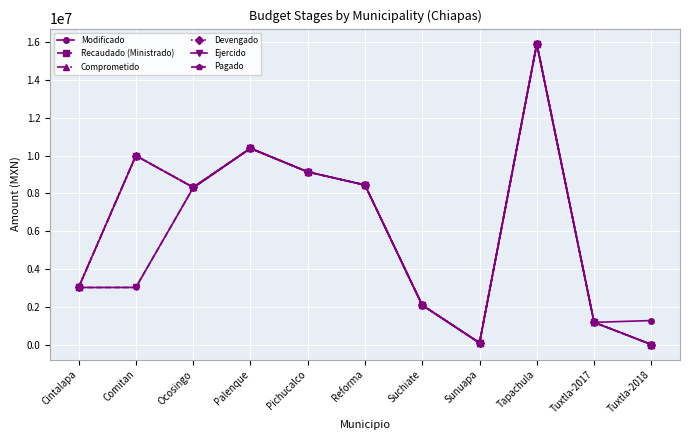

What is the highest value of the Comprometido series?

15933085.0